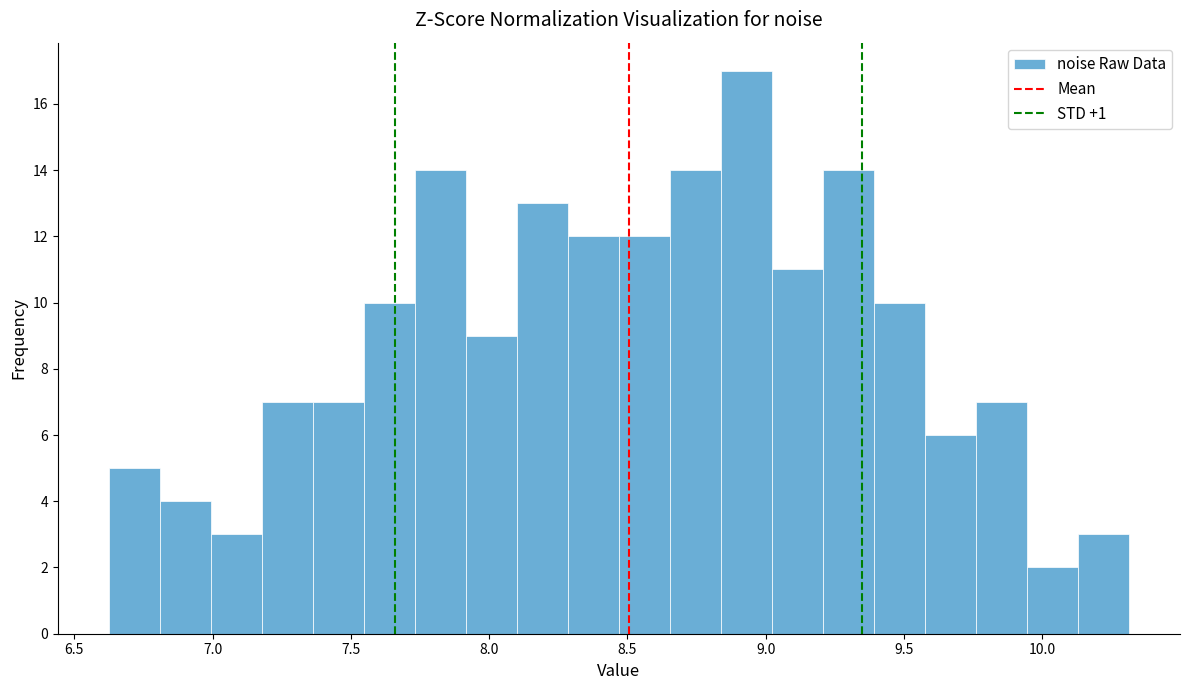

Around what value on the x-axis is the tallest bar? Give the approximate position of its centre, as read against the axis.

8.95